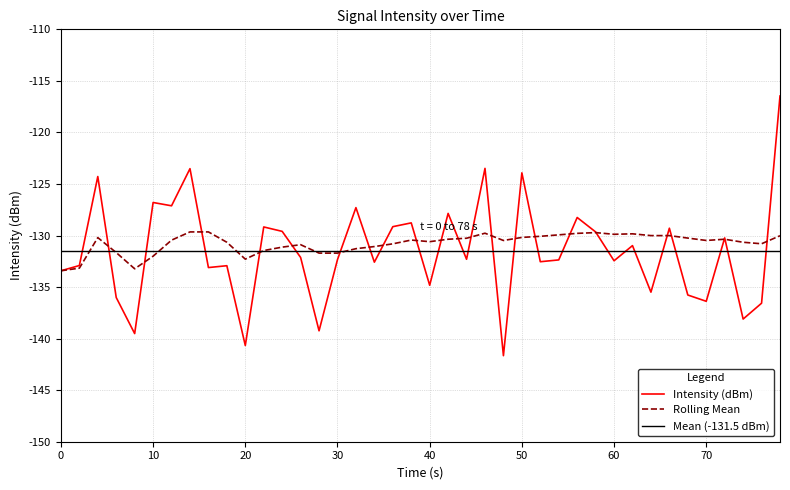

After their last crossing, which series has the higher values: intensity(dBm) or rolling_mean?

intensity(dBm)